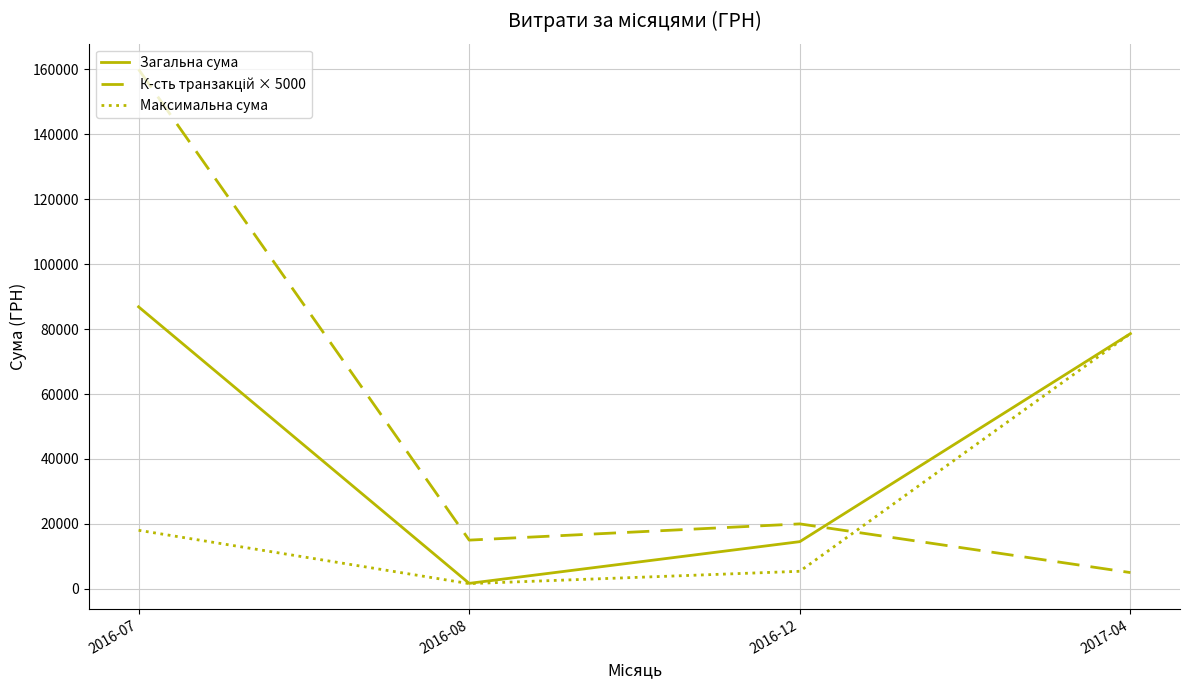

Which category has the highest value across all series?

2016-07